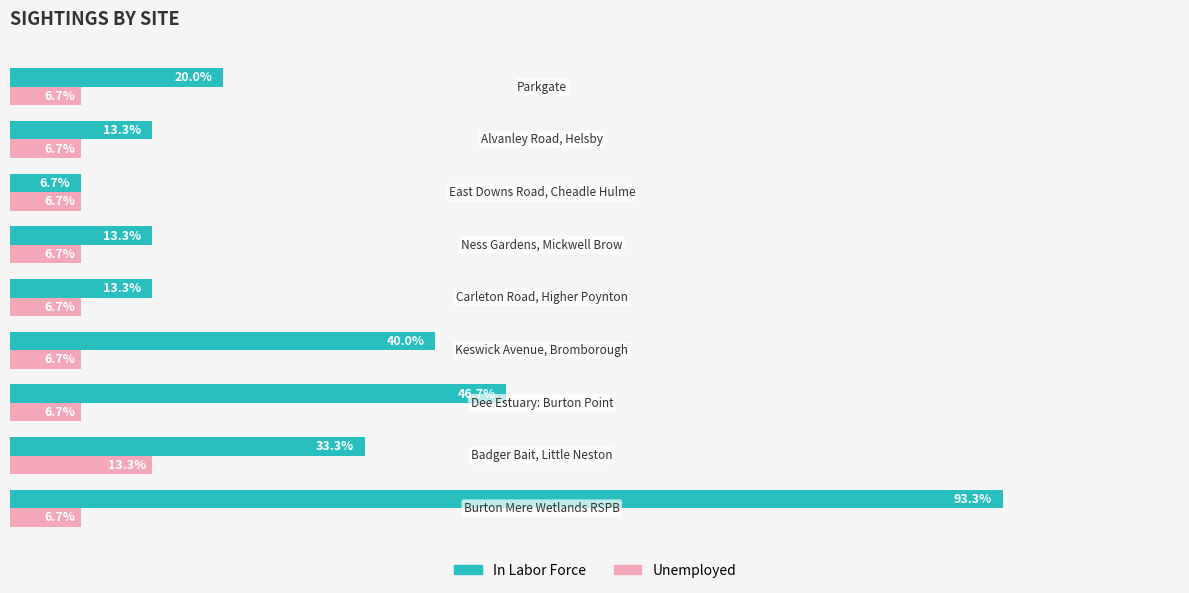

Which series has the largest total across all categories?

In Labor Force